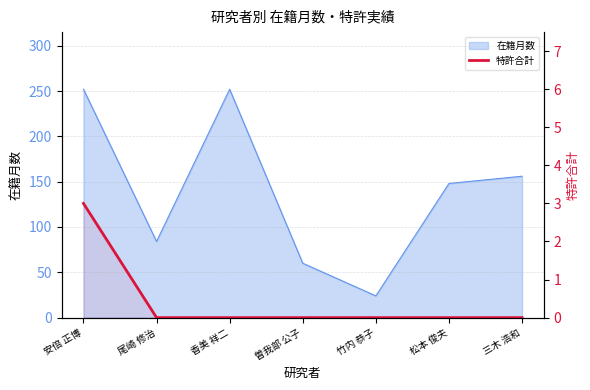

The chart shows a value of 1 at 尾崎 修治. True or false?

False